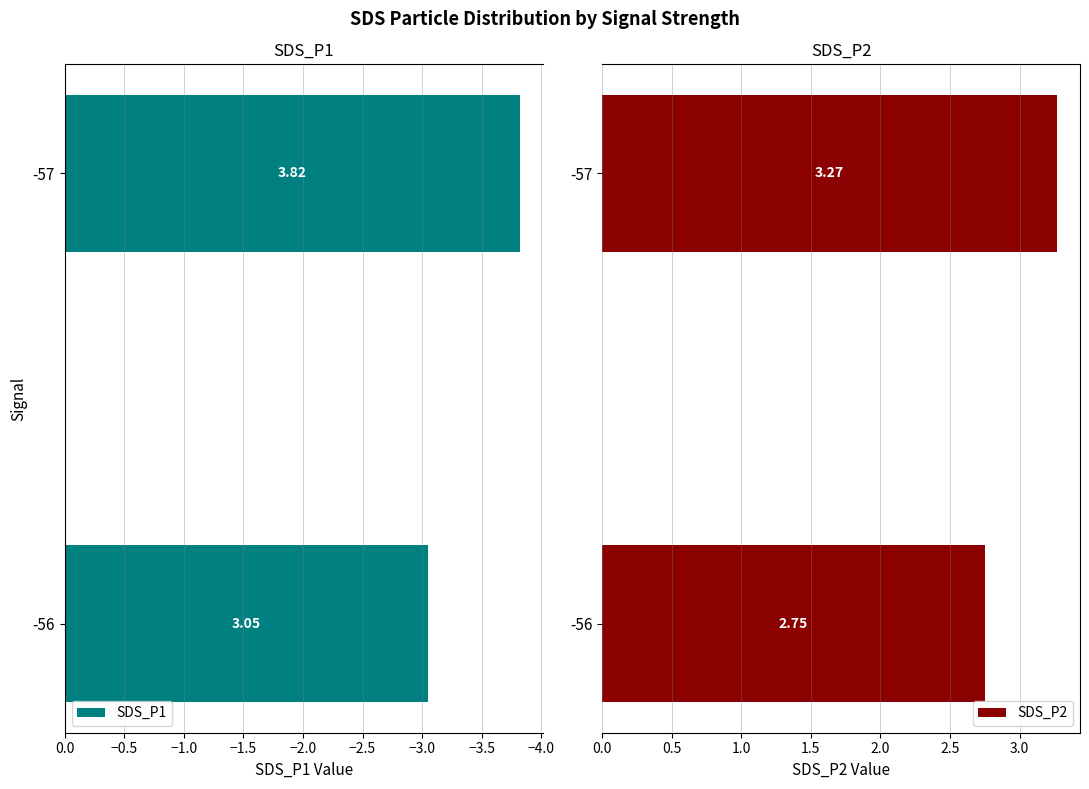

What is the sum of the SDS_P2 values at -56 and -57?

6.0